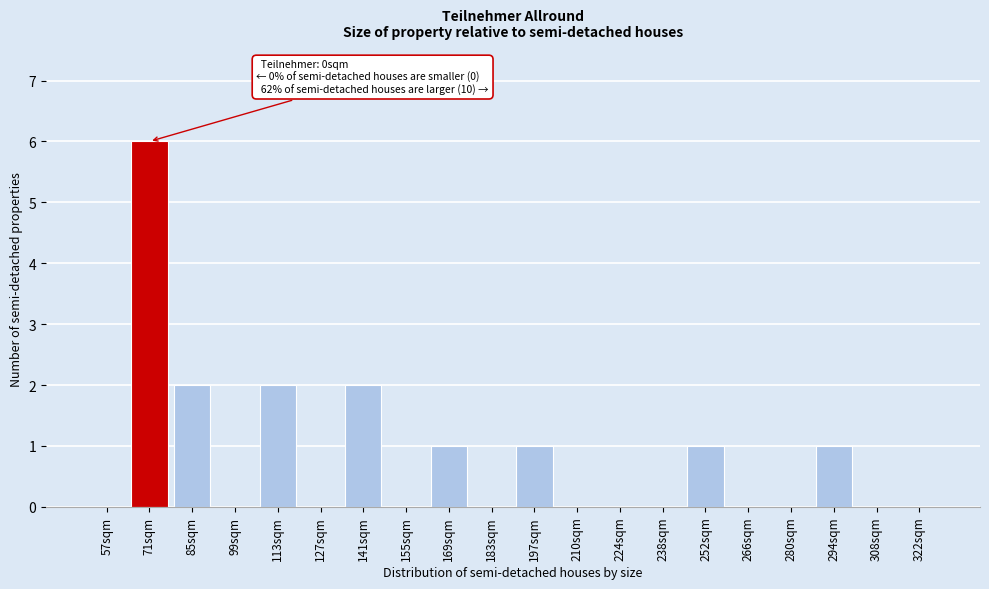

Reading left to right, extract all data points from this chart.

57sqm=0	71sqm=6	85sqm=2	99sqm=0	113sqm=2	127sqm=0	141sqm=2	155sqm=0	169sqm=1	183sqm=0	197sqm=1	210sqm=0	224sqm=0	238sqm=0	252sqm=1	266sqm=0	280sqm=0	294sqm=1	308sqm=0	322sqm=0